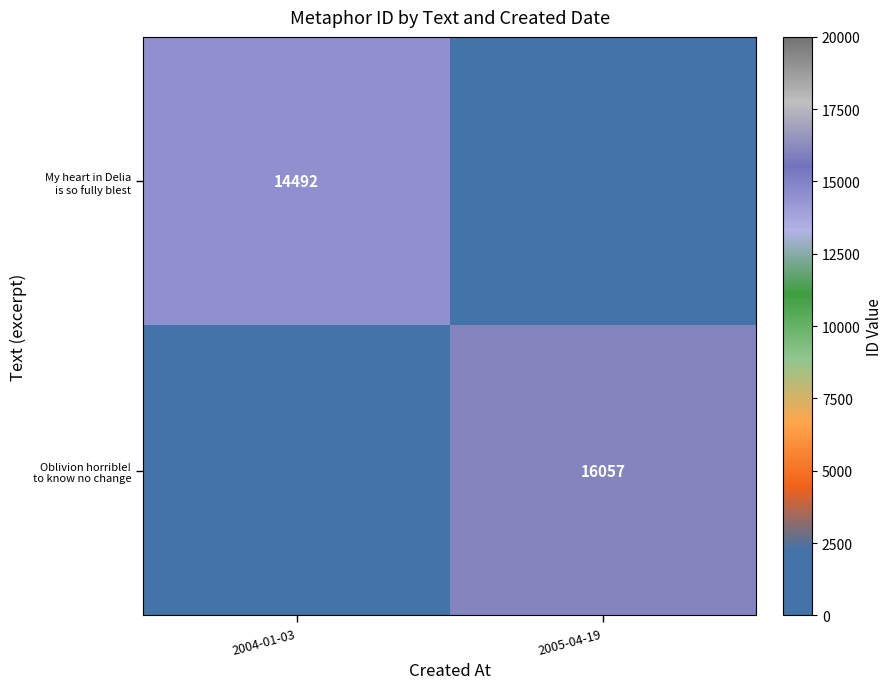

What is the sum of all Oblivion horrible! to know no change values?

16057